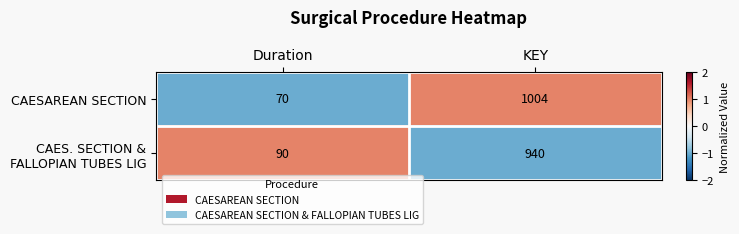

What is the highest value of the CAESAREAN SECTION series?

1004